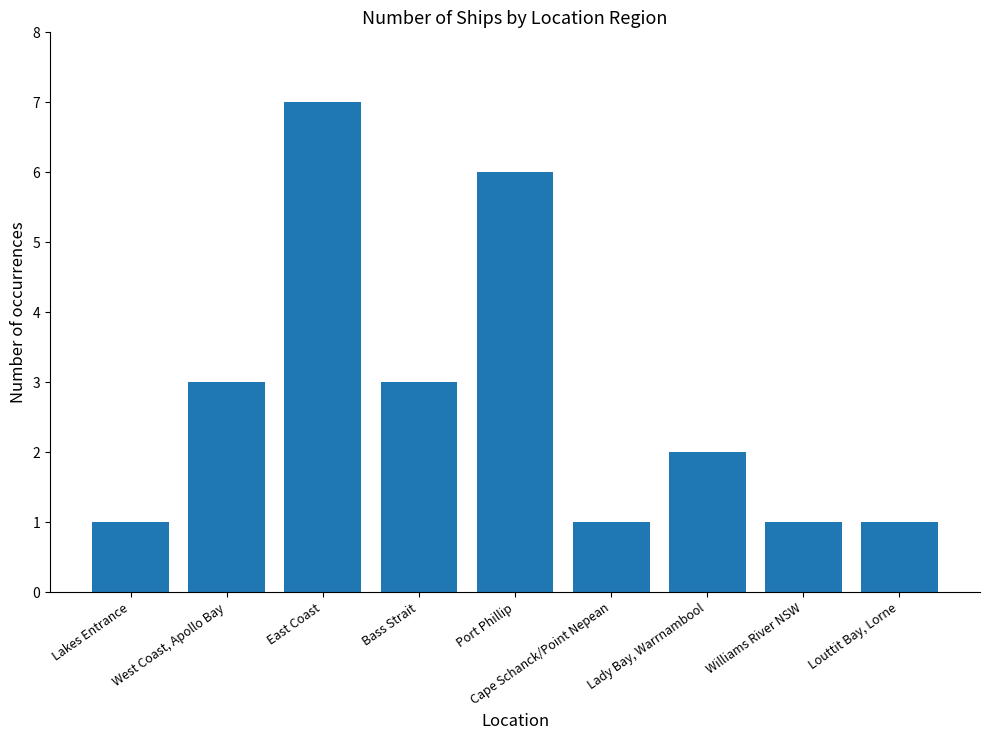

What is the label of the 6th bar from the right?

Bass Strait